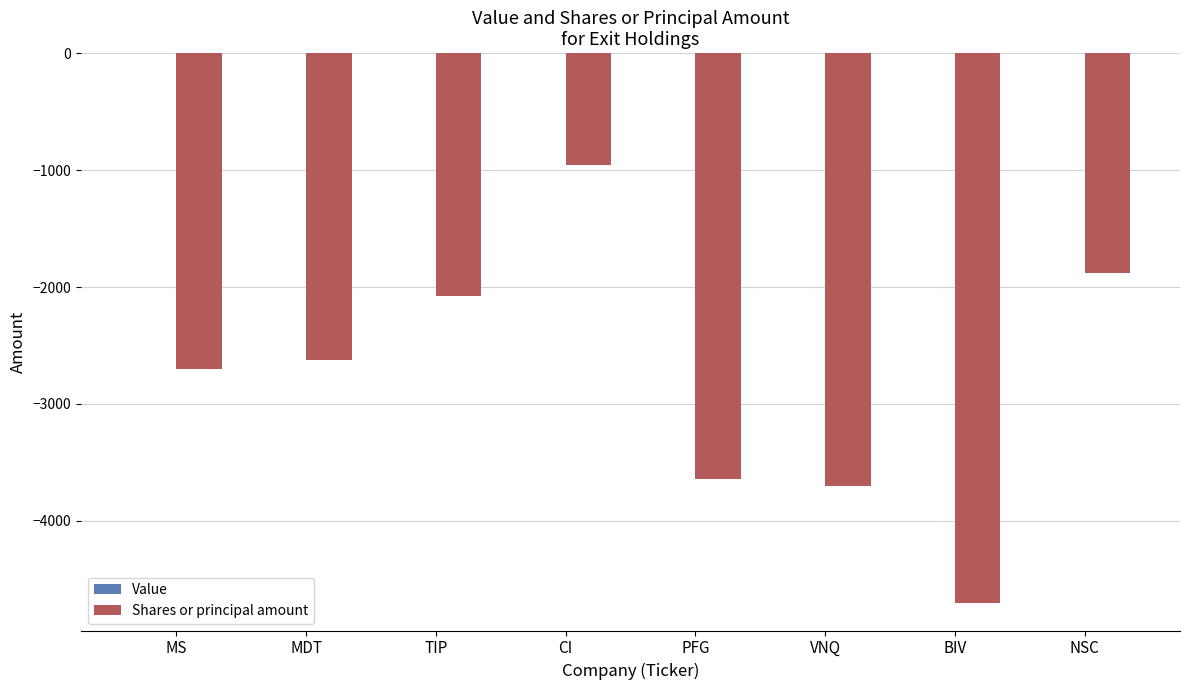

What position from the left is TIP?

3